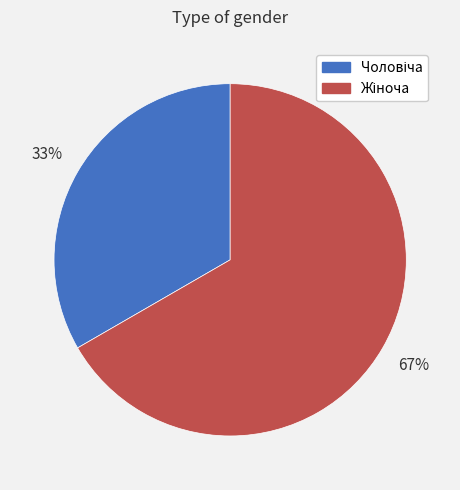

Does any single category account for the majority?

Yes